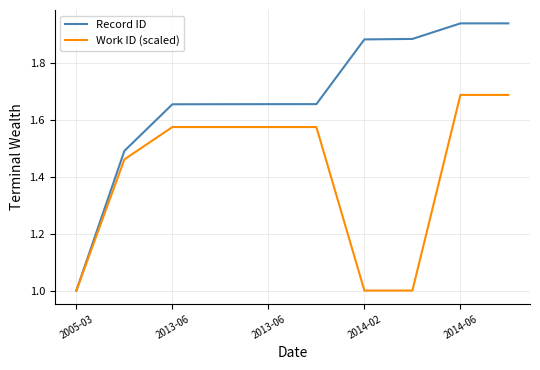

What is the smallest value displayed?

1.0